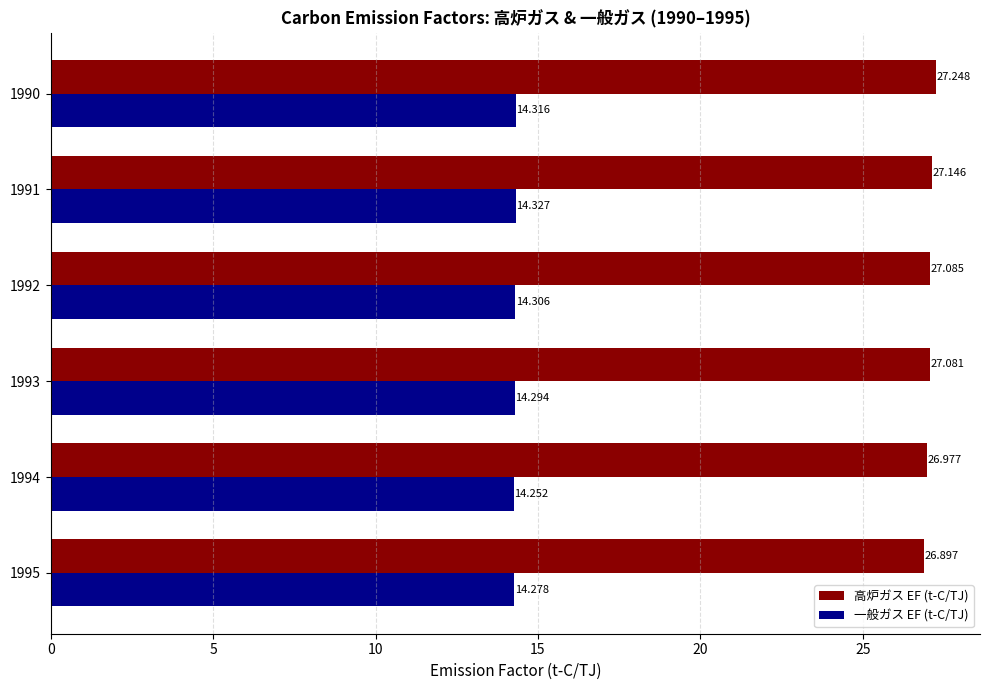

What is the maximum value shown in the chart?

27.2